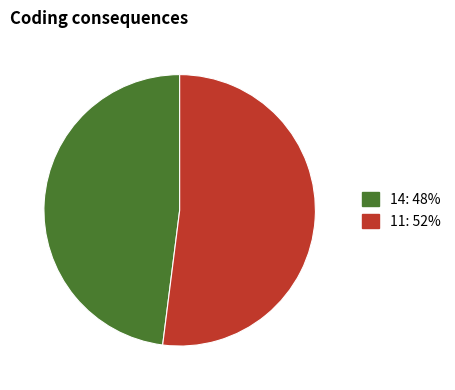

How many slices are in this pie chart?

2